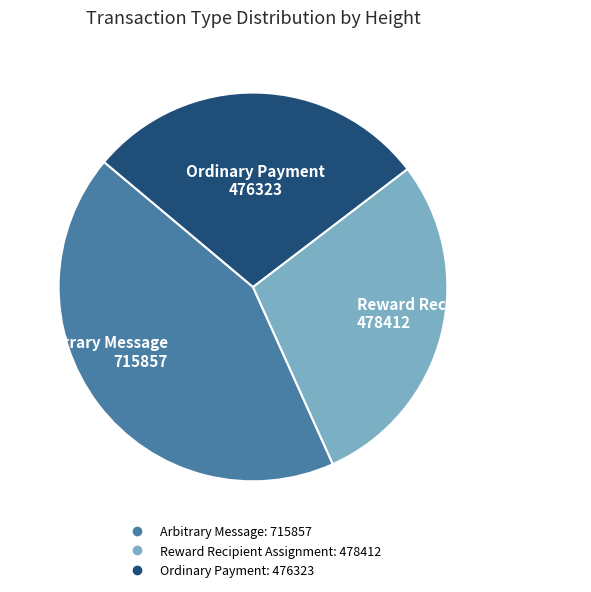

Is there any slice that represents more than half of the pie?

No